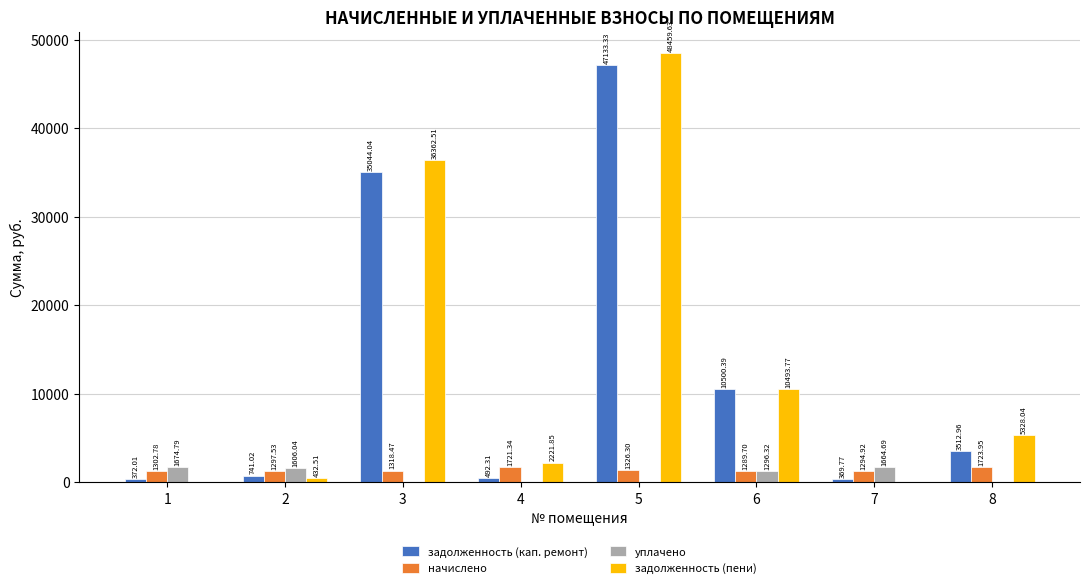

Which series has the largest total across all categories?

задолженность (пени)